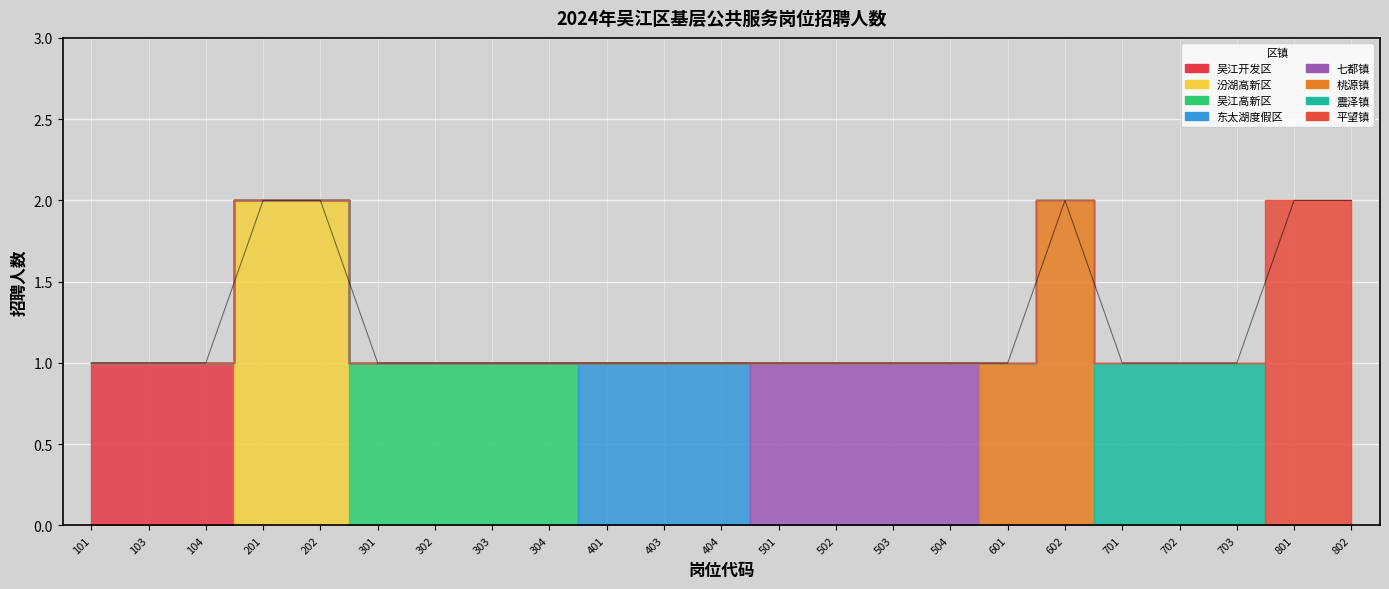

List the labels in order of value, smallest first.

101, 103, 104, 301, 302, 303, 304, 401, 403, 404, 501, 502, 503, 504, 601, 701, 702, 703, 201, 202, 602, 801, 802